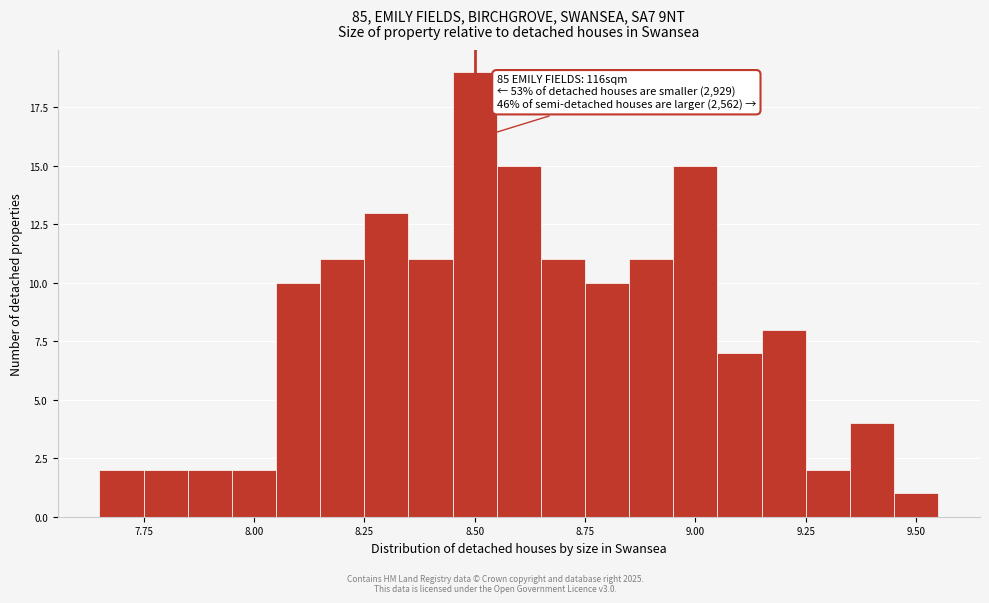

Around what value on the x-axis is the tallest bar? Give the approximate position of its centre, as read against the axis.

8.50